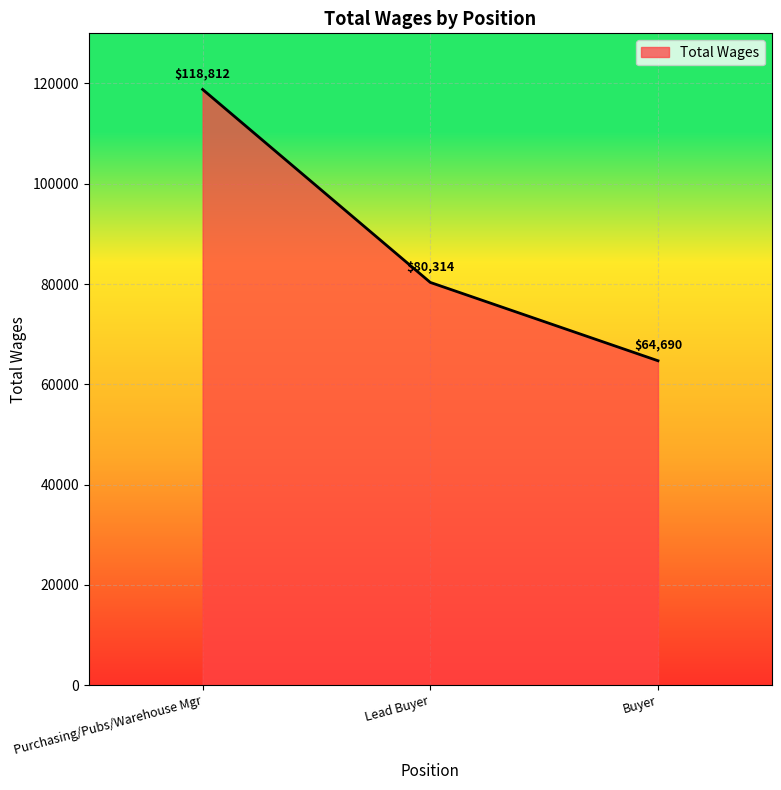

What is the minimum value shown in the chart?

64690